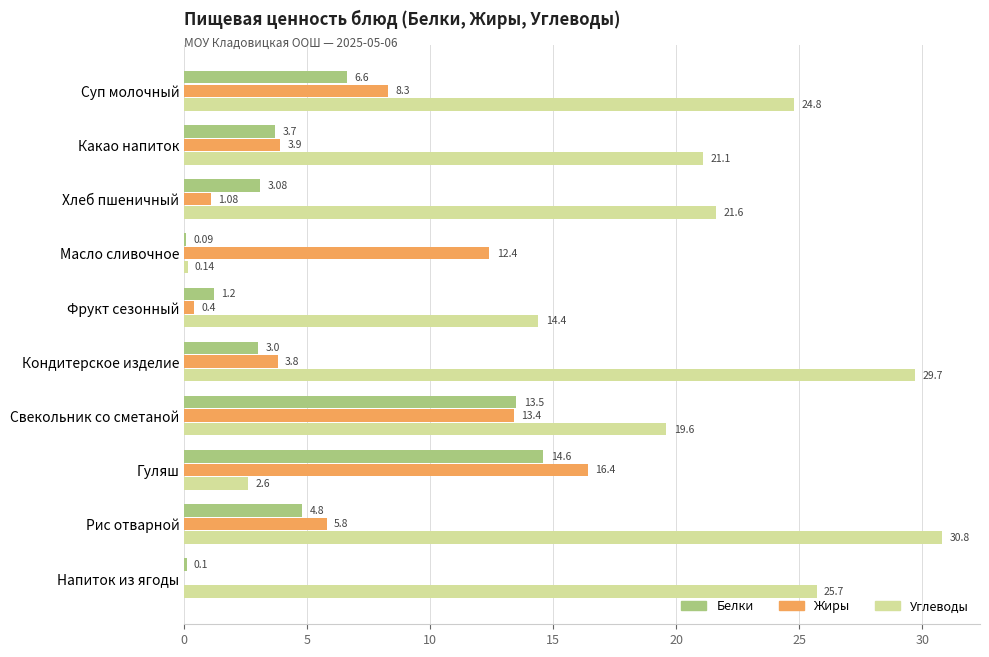

At which category is the sum across all series the highest?

Свекольник со сметаной